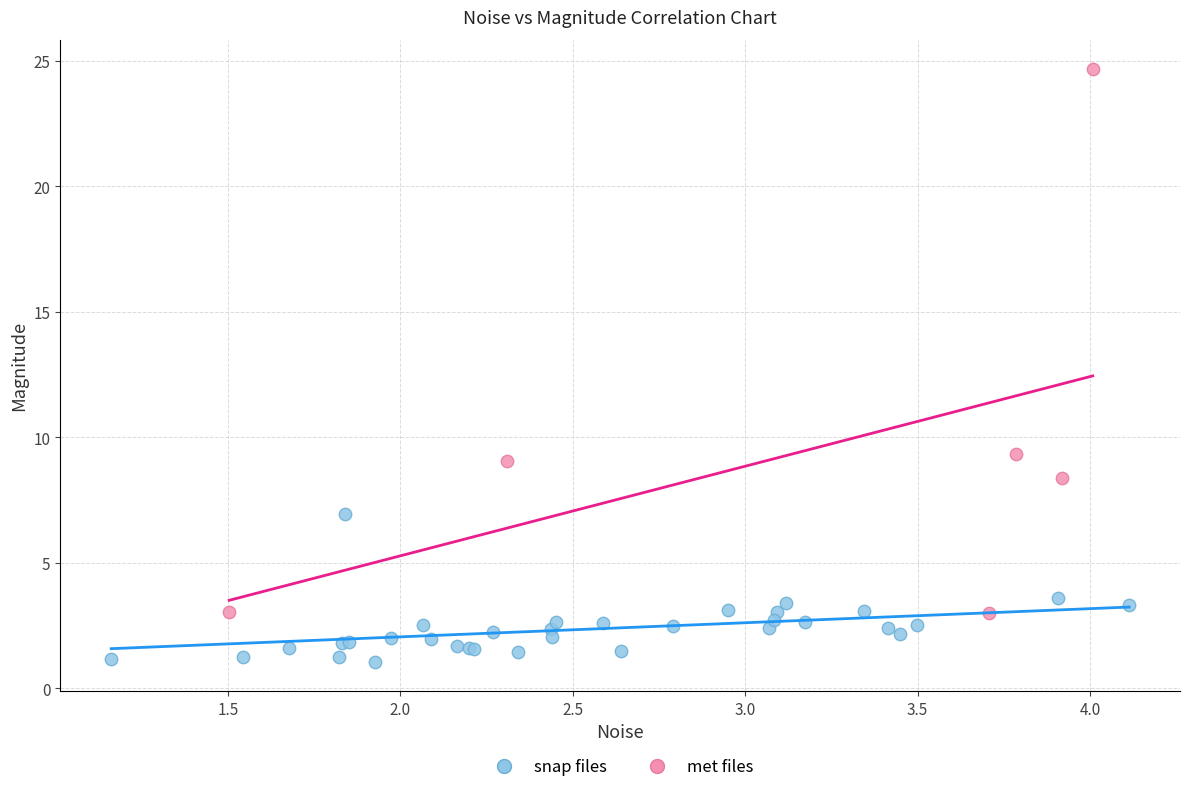

Which series contains the lowest Y value?

snap files